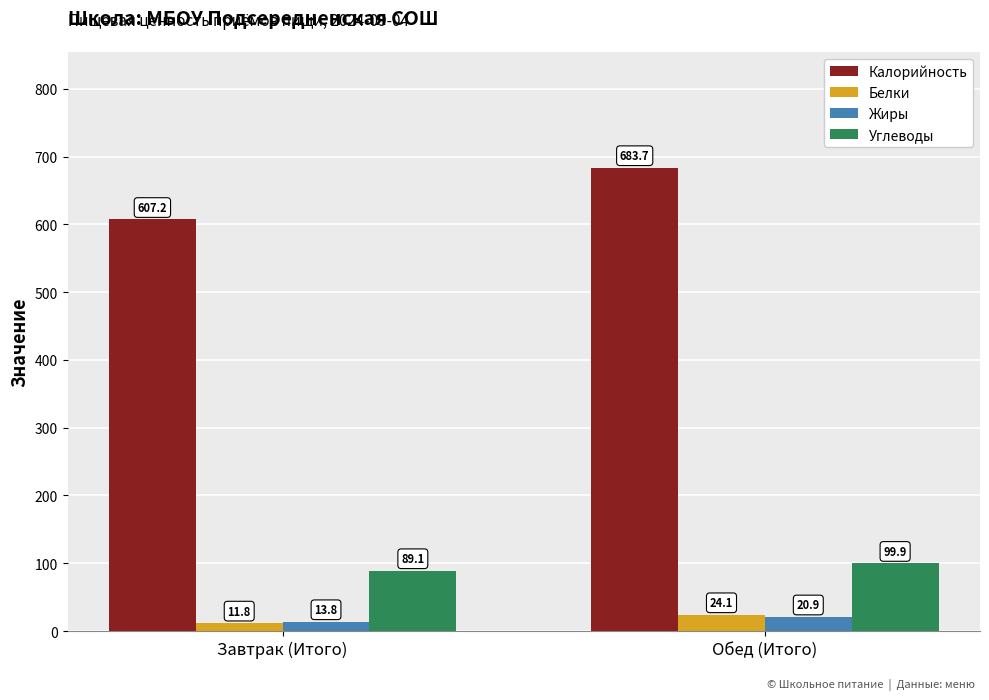

Rank the series by their maximum value, from lowest to highest.

Жиры, Белки, Углеводы, Калорийность